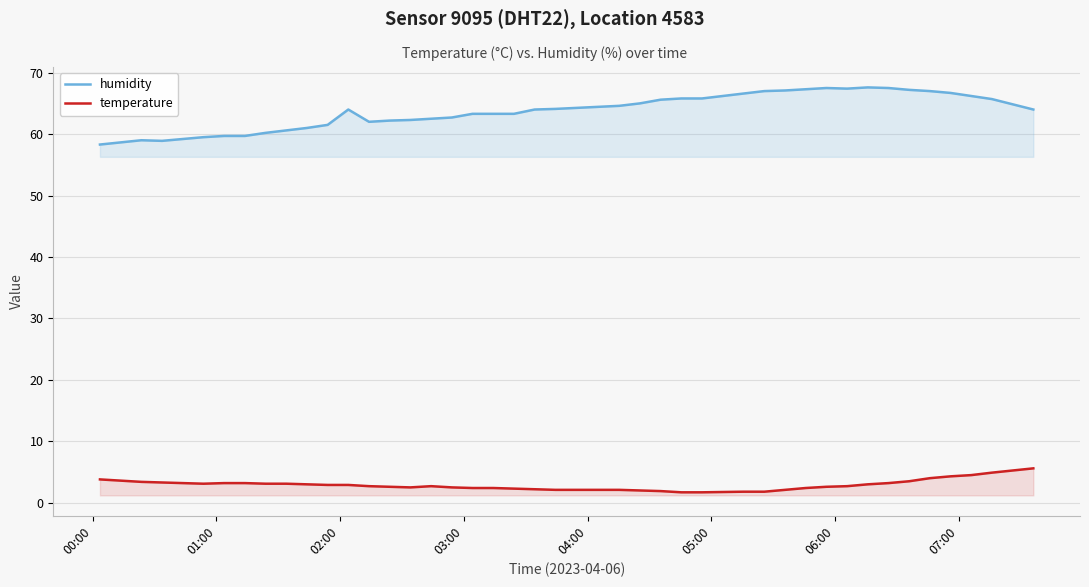

List the series in order of their overall mean, highest first.

humidity, temperature